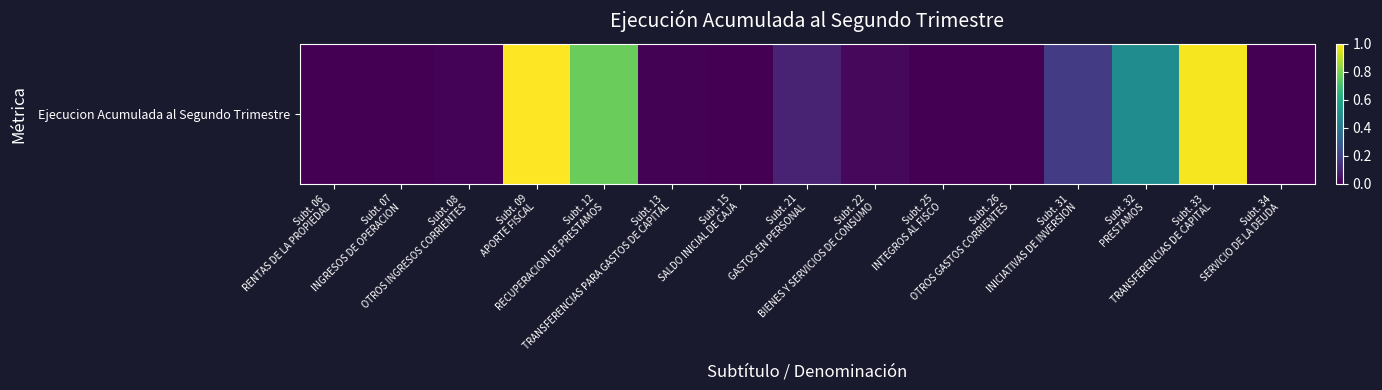

Count the number of categories in the chart.

15